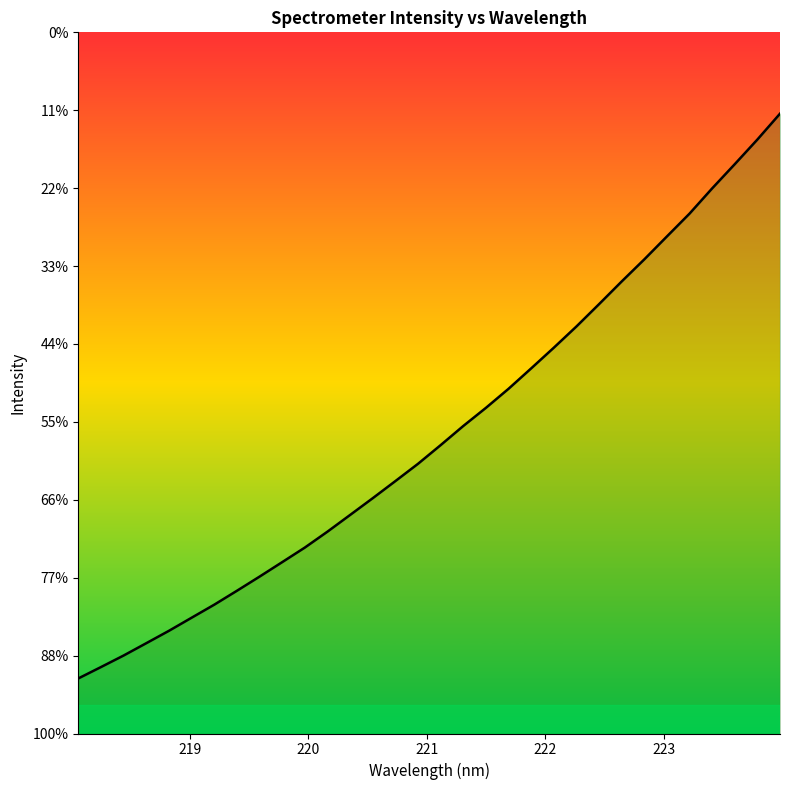

Reading left to right, what are all the values shown in this chart?

1541.3	1570.5	1600.2	1631.8	1663.6	1697.2	1730.7	1766.4	1802.7	1839.9	1877.3	1918.2	1961.1	2004.1	2048.1	2092.5	2140.4	2189.5	2236.1	2285.0	2337.4	2390.5	2445.0	2502.3	2560.5	2617.2	2676.1	2734.7	2799.5	2861.6	2924.8	2991.2